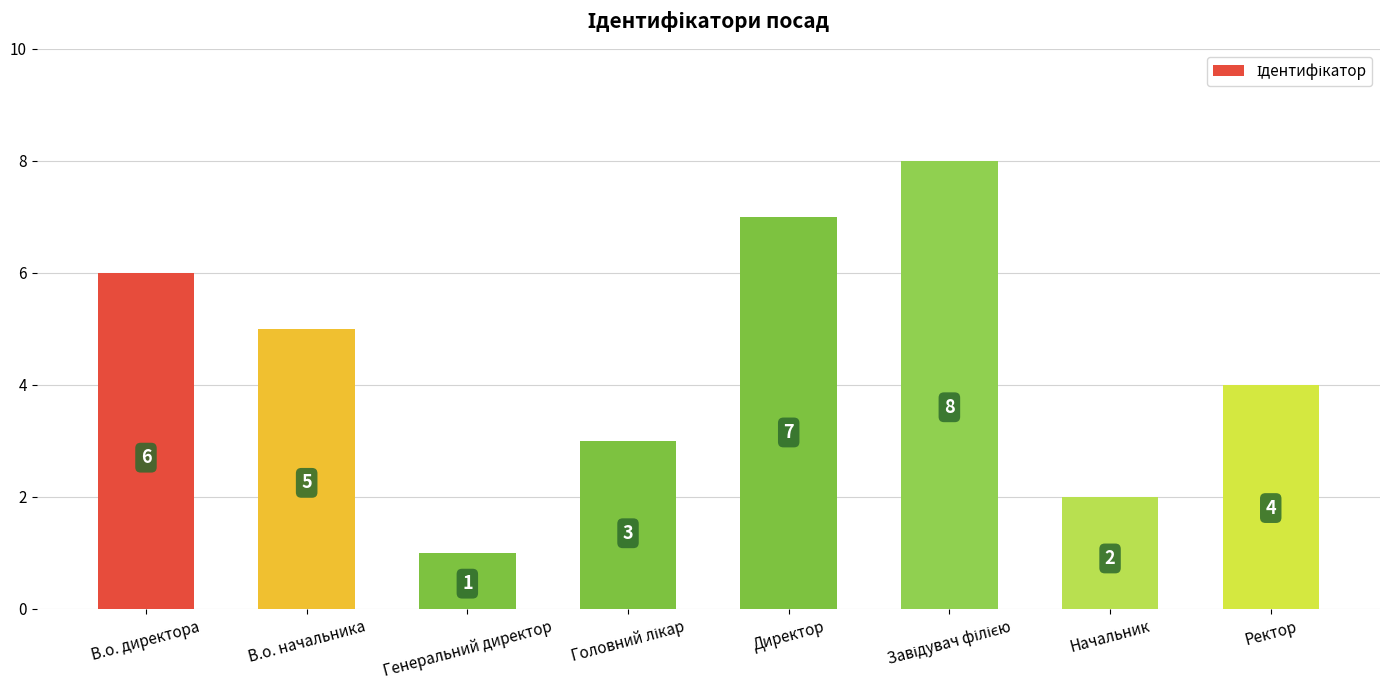

Which has a higher value, Ректор or Генеральний директор?

Ректор